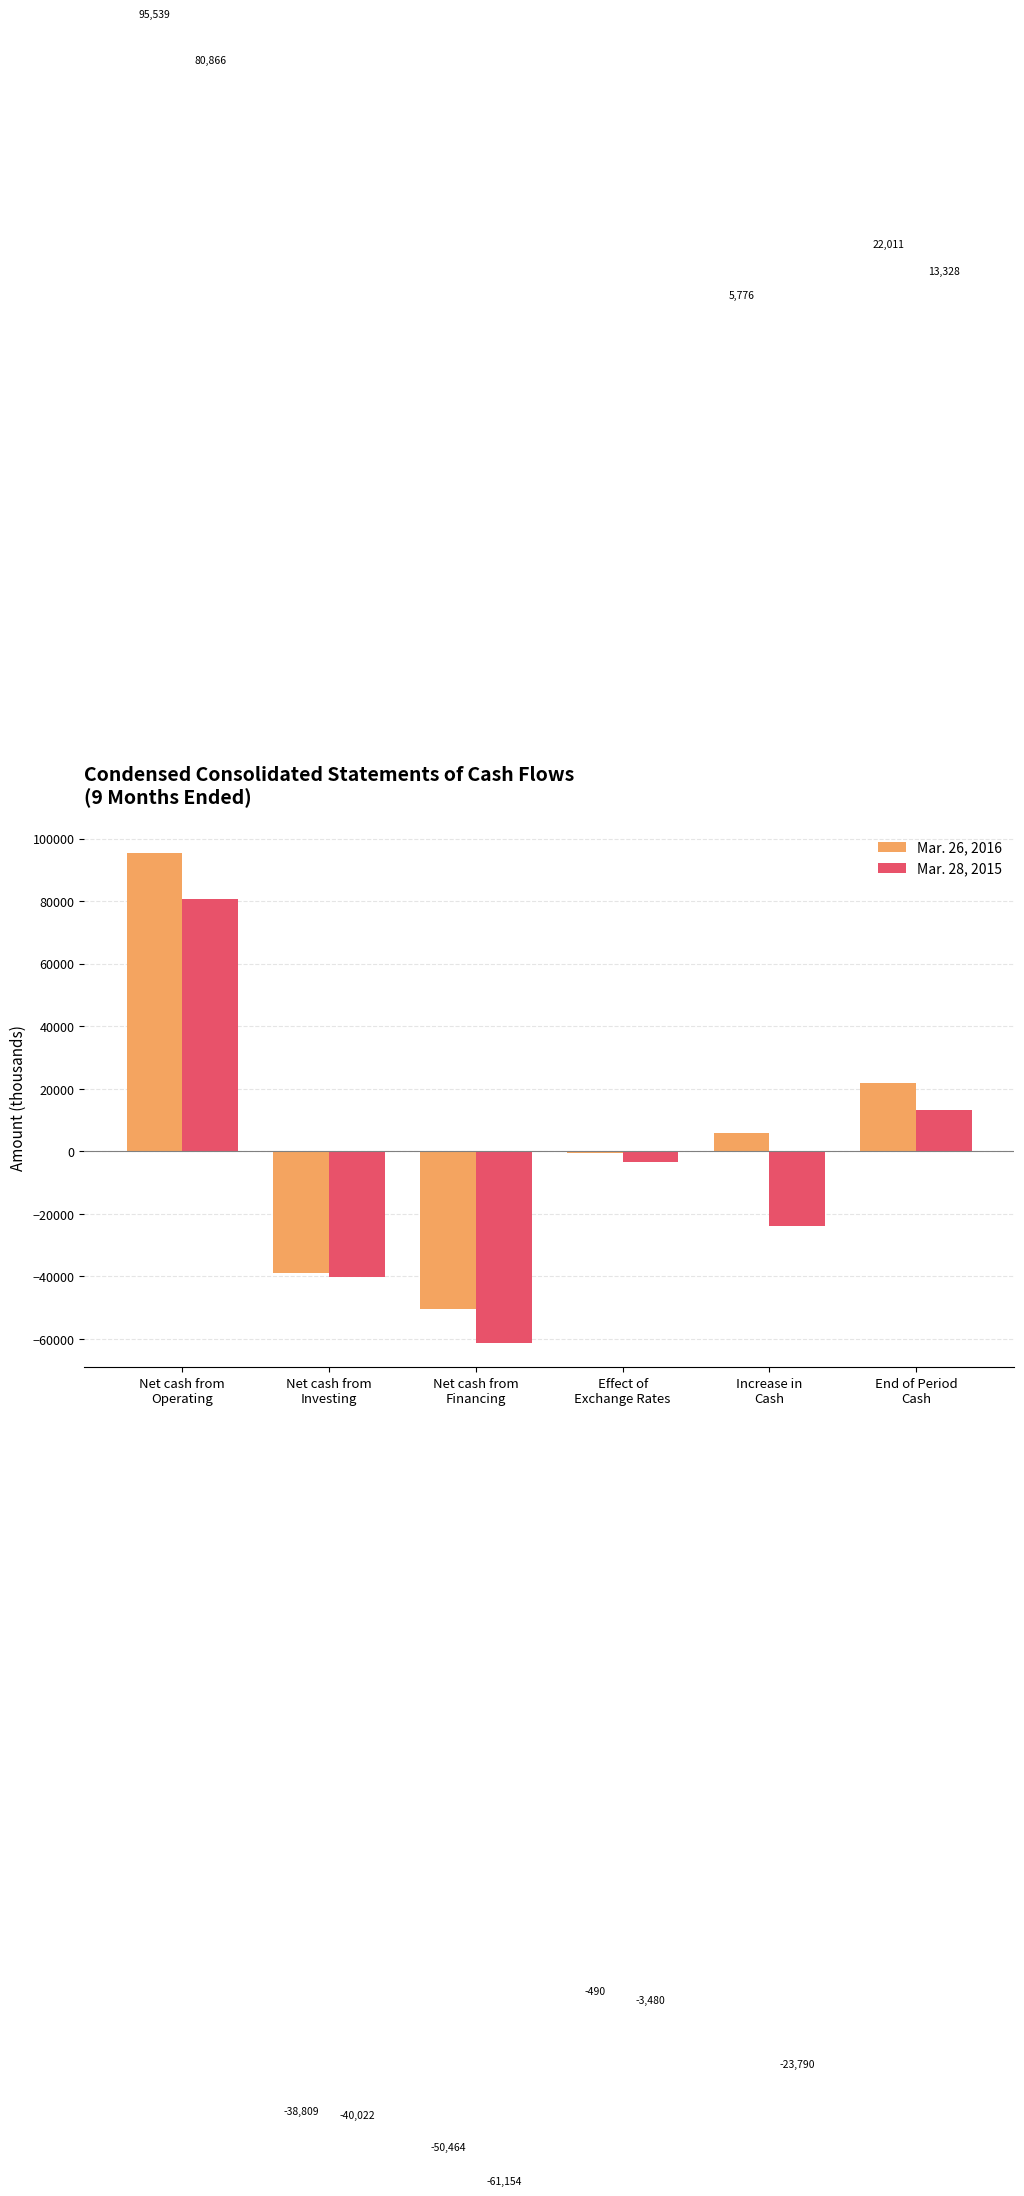

Is it true that Mar. 28, 2015 equals -61154 at Net cash from
Financing?

True